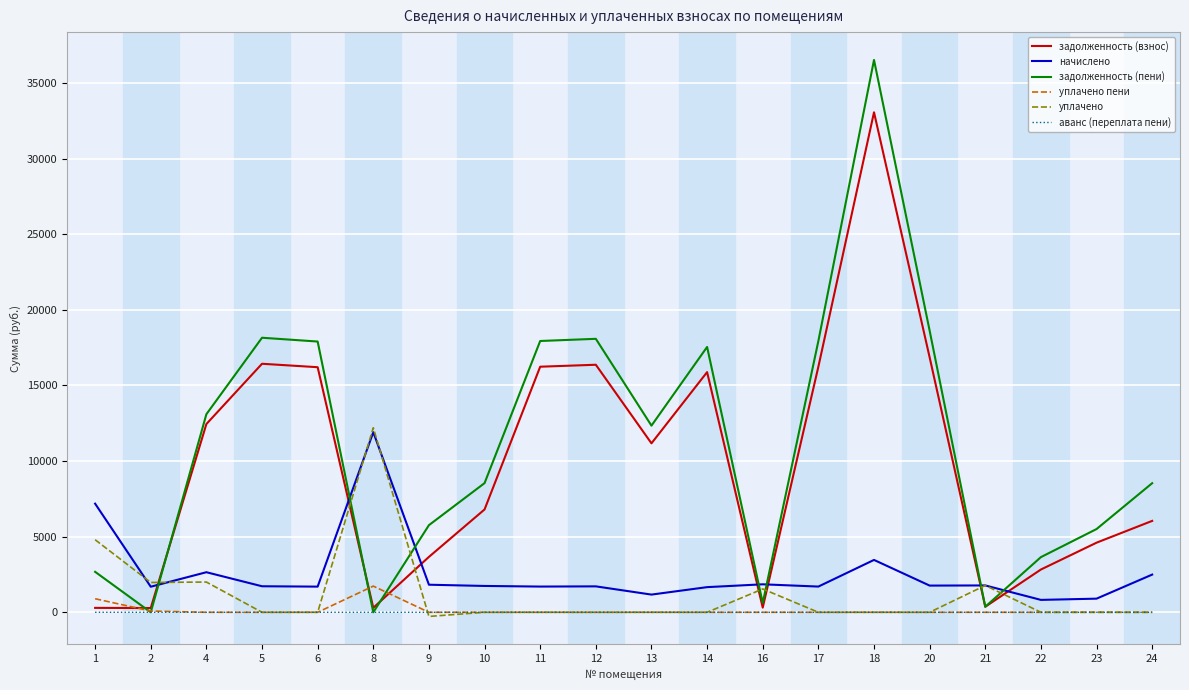

How many аванс (переплата пени) values are between 0 and 1?

20